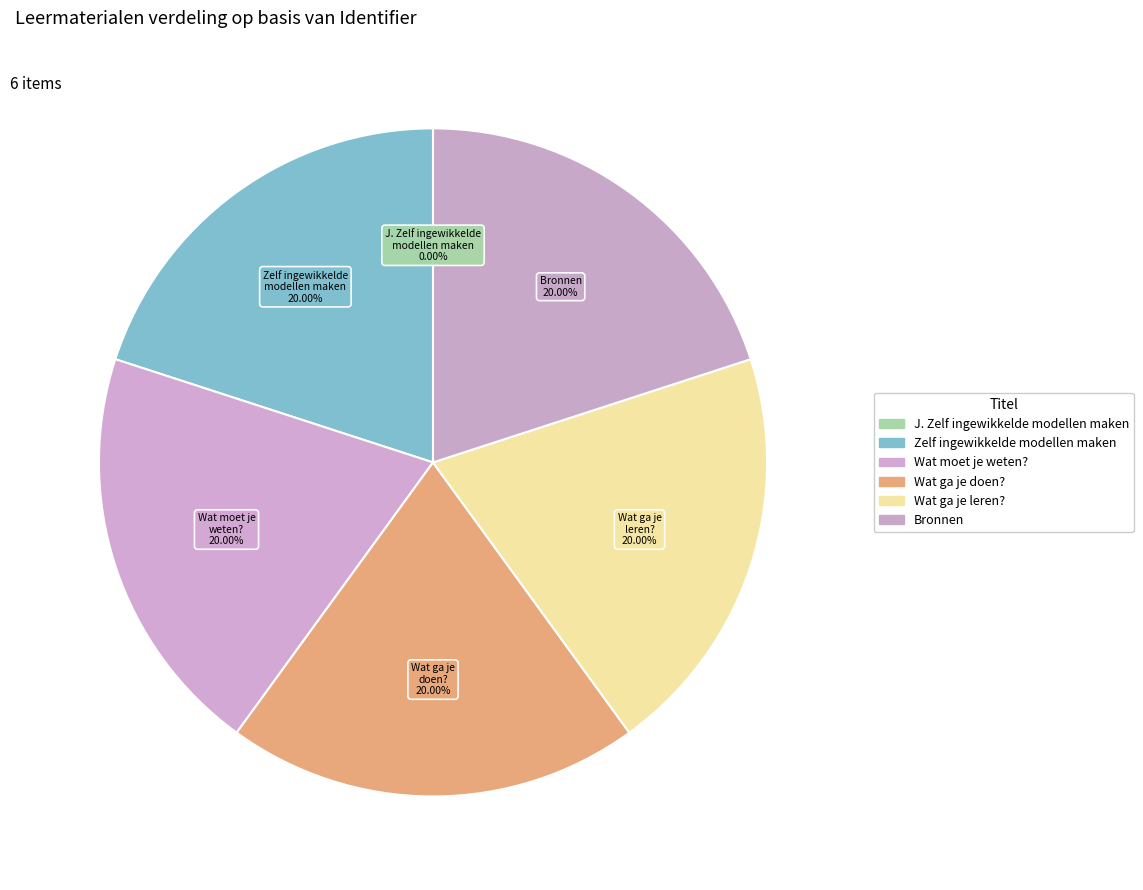

To the nearest percent, what percentage of the pie is Wat ga je doen??

20%